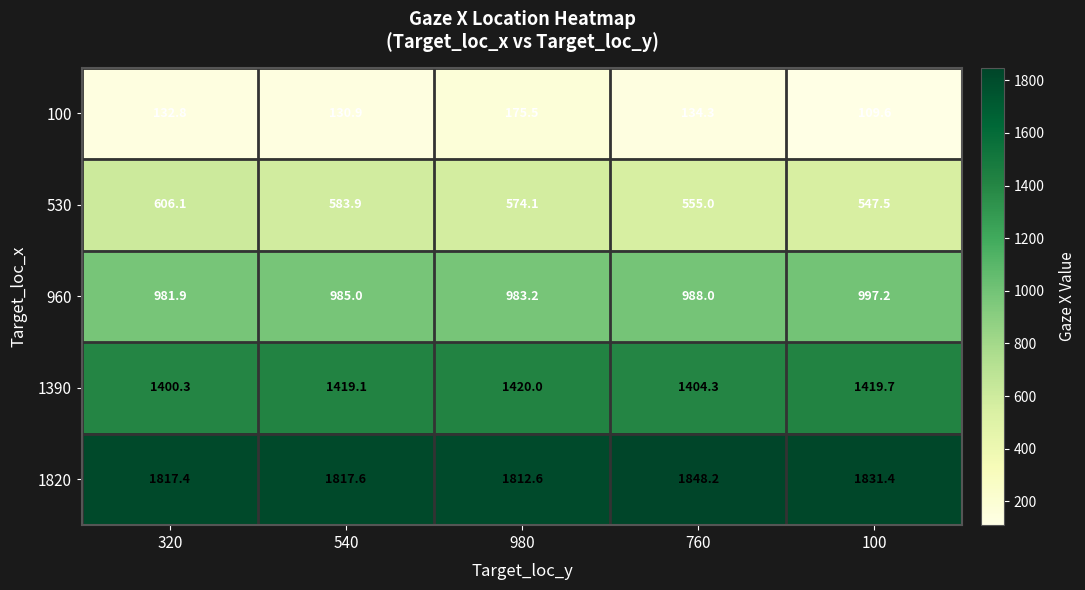

Rank the series by their average value, from lowest to highest.

100, 530, 960, 1390, 1820